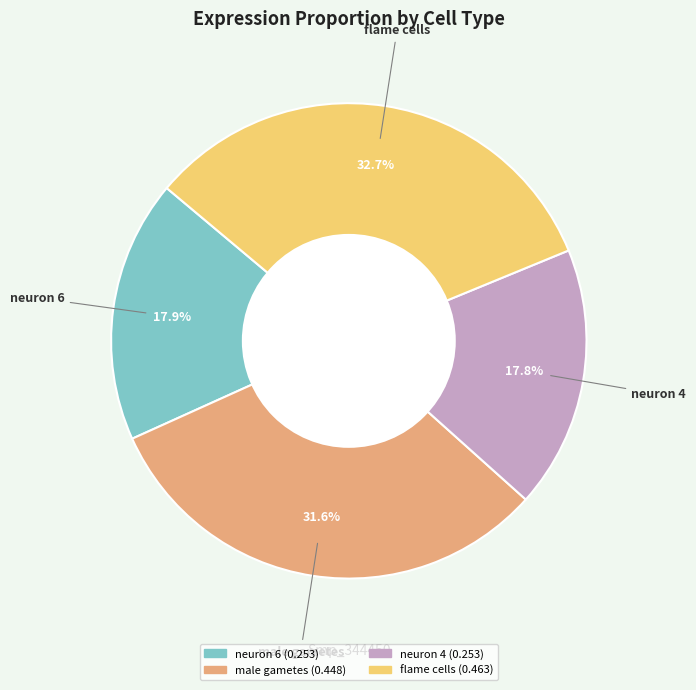

What percentage is the neuron 6 slice, to the nearest percent?

18%